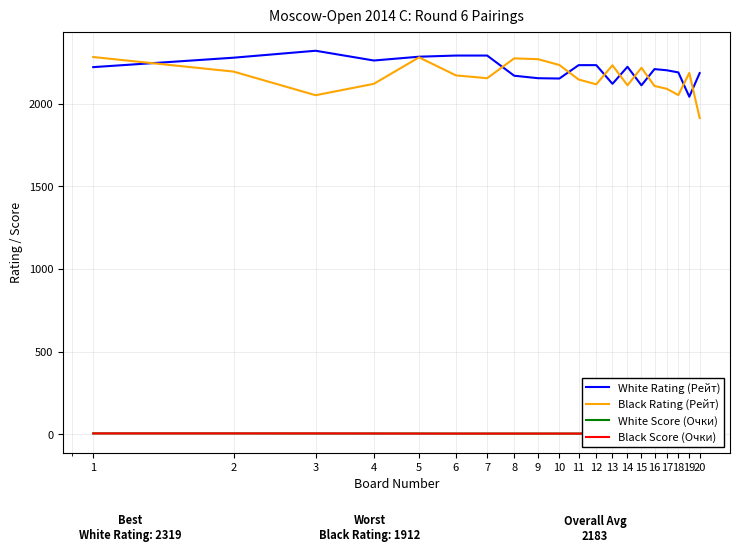

List the labels in order of White Rating (Рейт) value, smallest first.

19, 15, 13, 10, 9, 8, 20, 18, 17, 16, 1, 14, 11, 12, 4, 2, 5, 6, 7, 3